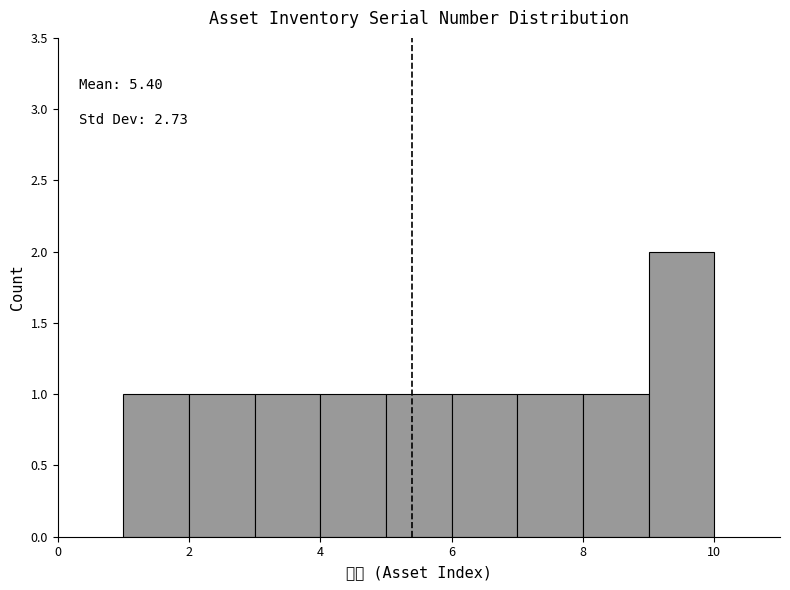

Over which range of the x-axis is the bar tallest?

9 to 10